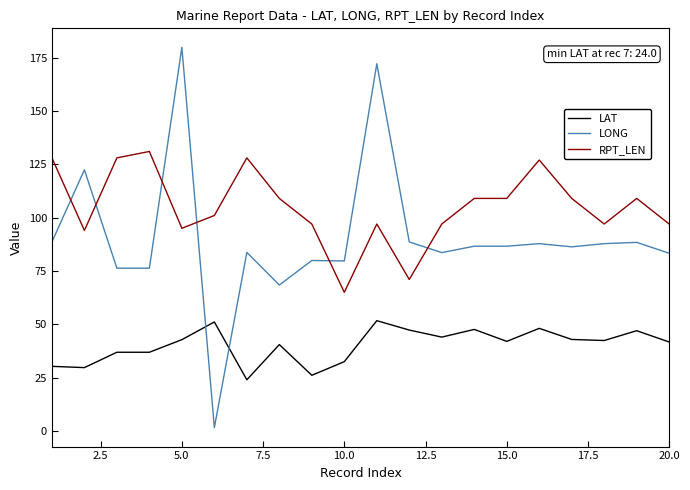

What is the minimum value shown in the chart?

1.6